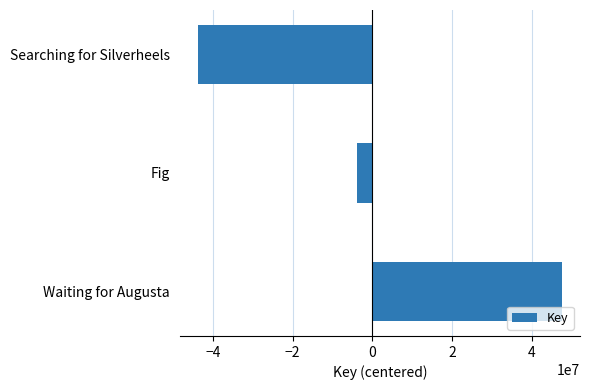

Reading bottom to top, list all the values displayed in this chart.

47492998	-3781013	-43711985